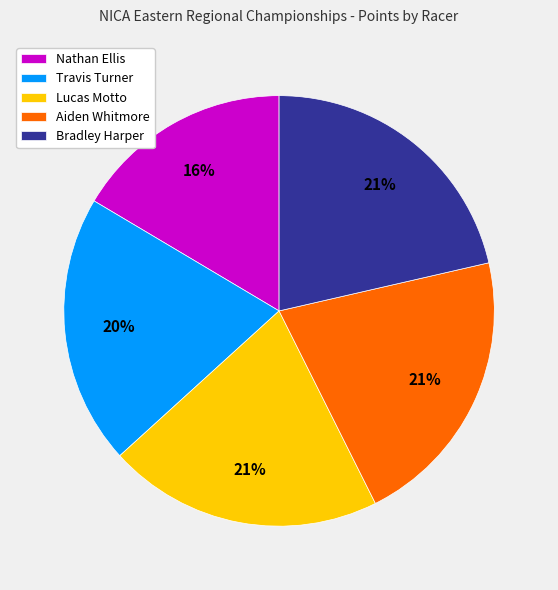

True or false: Travis Turner accounts for 20% of the total.

True